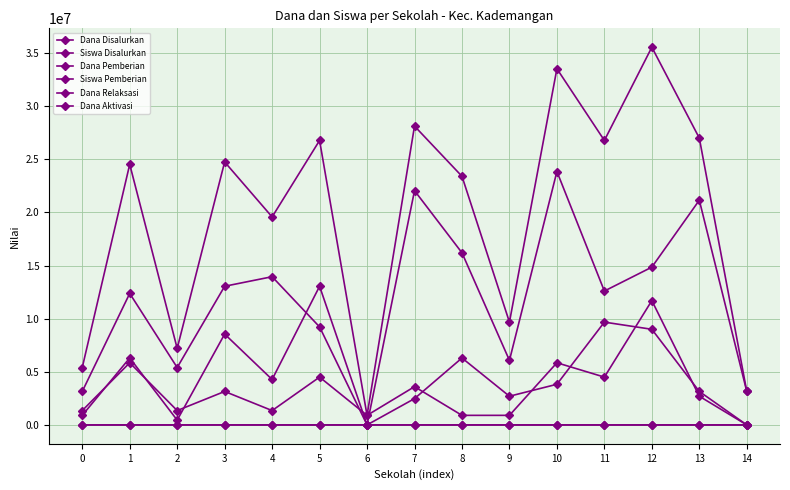

In Dana Disalurkan, how many points are higher than both neighbors (excluding endpoints)?

6